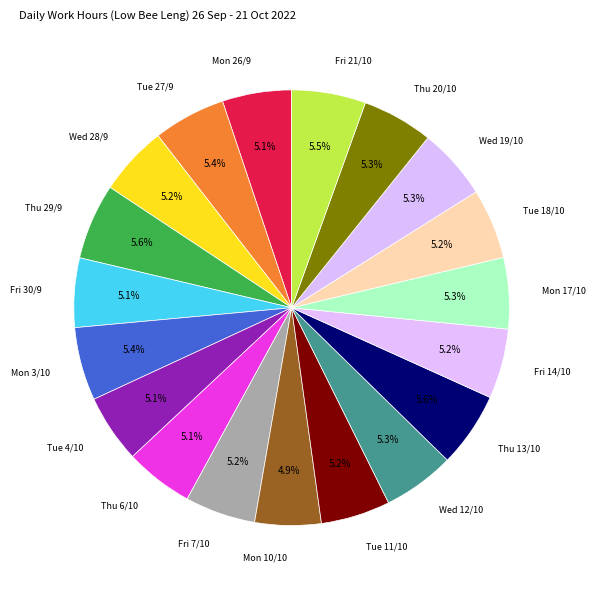

Count the number of slices in the pie.

19